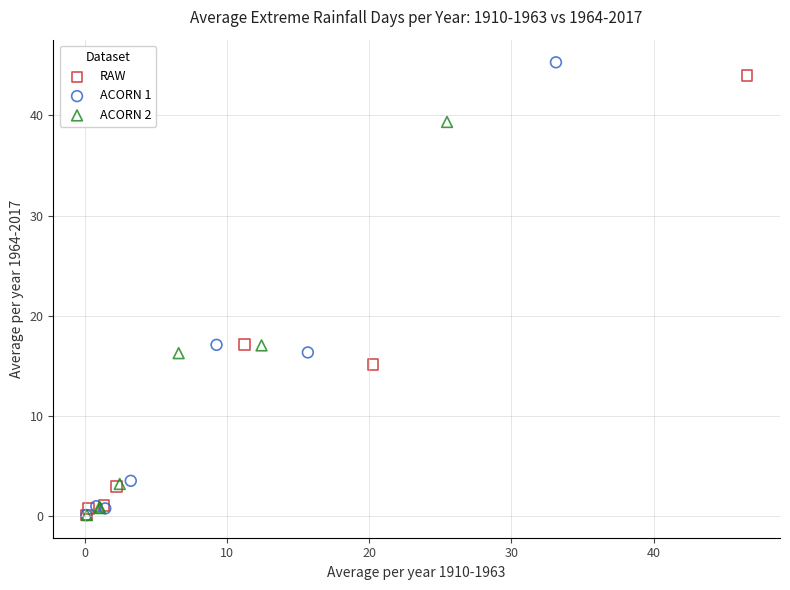

Which series has the largest Y range (max minus min)?

ACORN 1